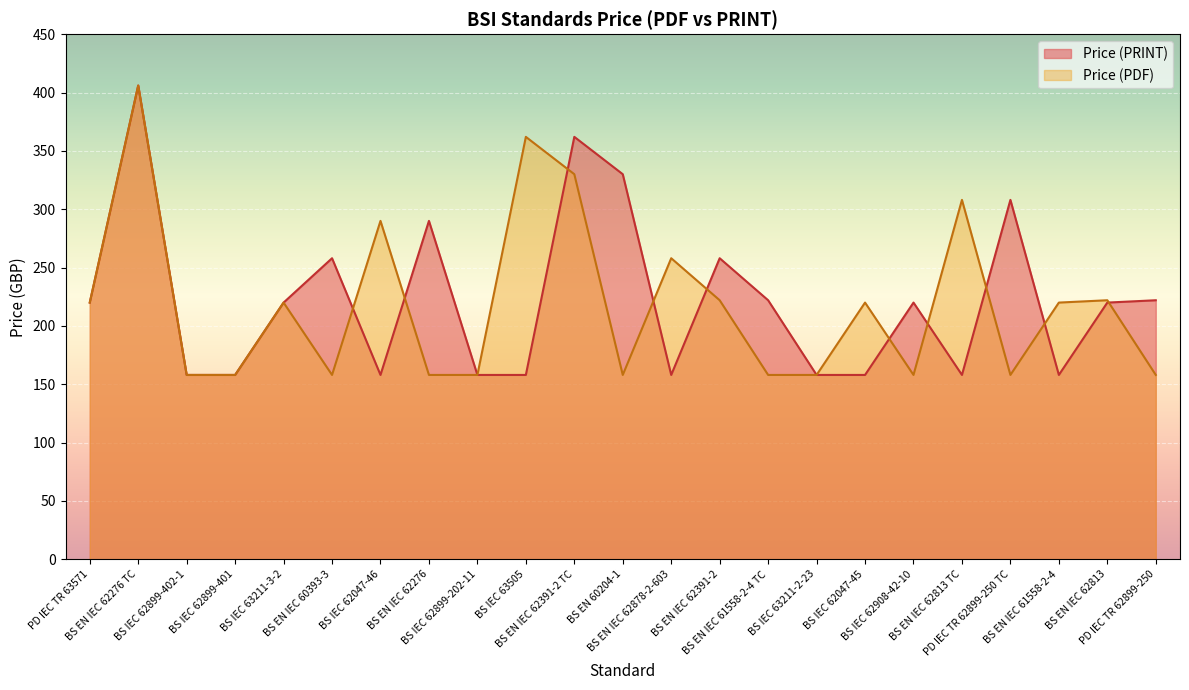

The Price (PRINT) series shows 158 at BS IEC 63505. True or false?

True